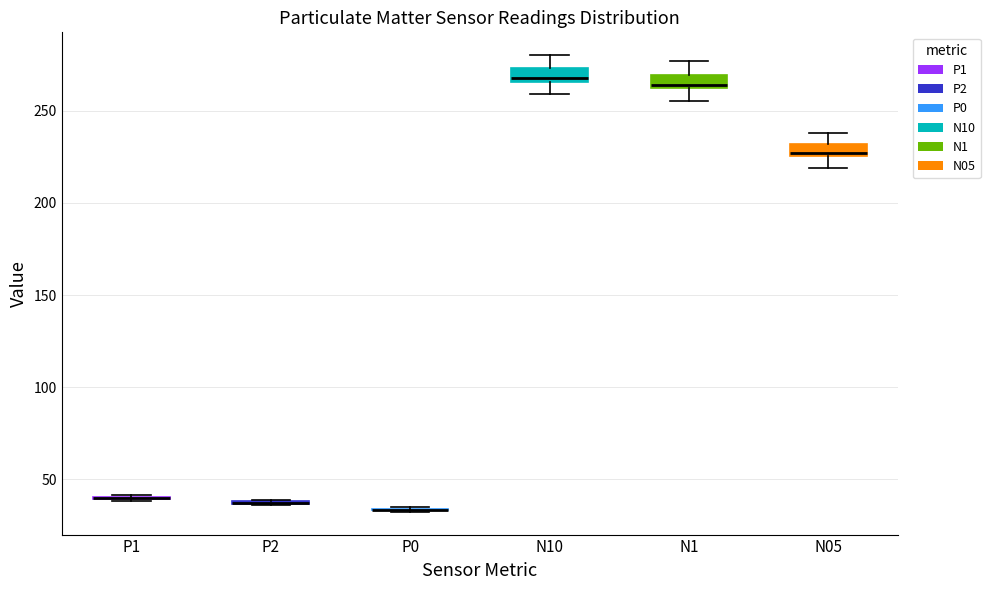

Where does the lower whisker of the box for N05 end on the y-axis? The values are not printed on the chart, so give them approximately, as read against the axis.

220